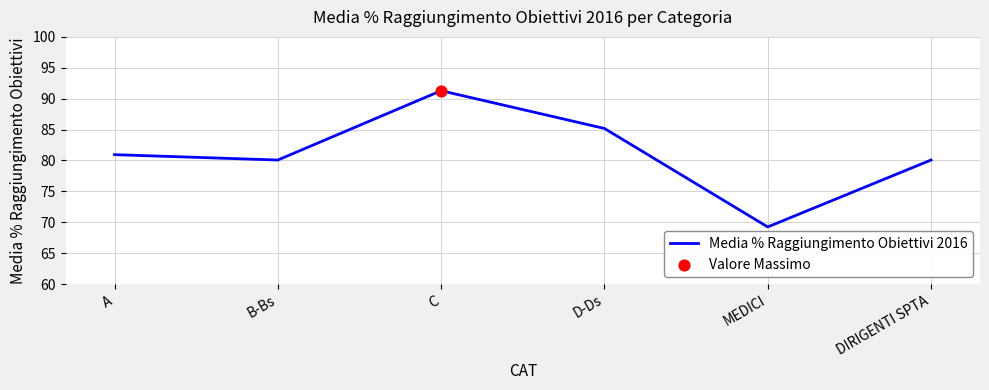

Which has a higher value, B-Bs or D-Ds?

D-Ds